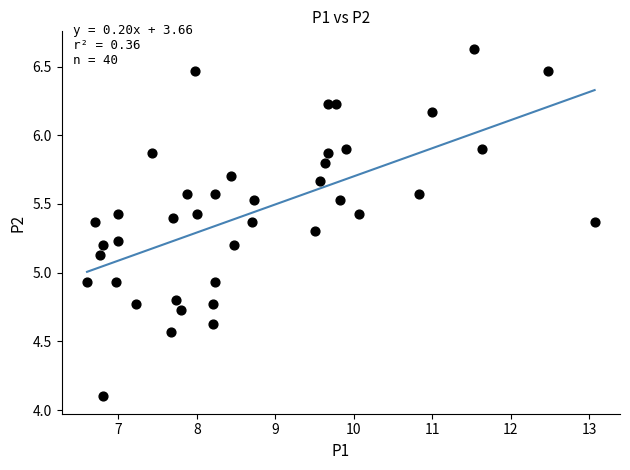

What is the range of Y values (max minus min)?

2.5